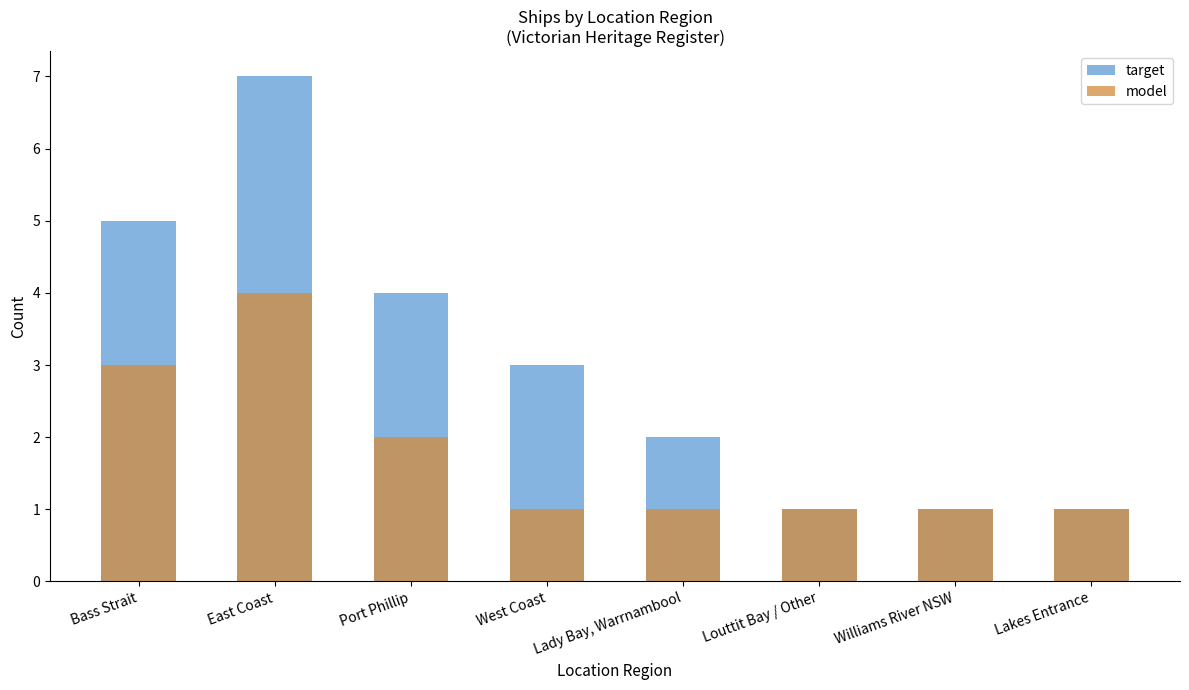

Rank the series at Louttit Bay / Other from highest to lowest value.

target, model